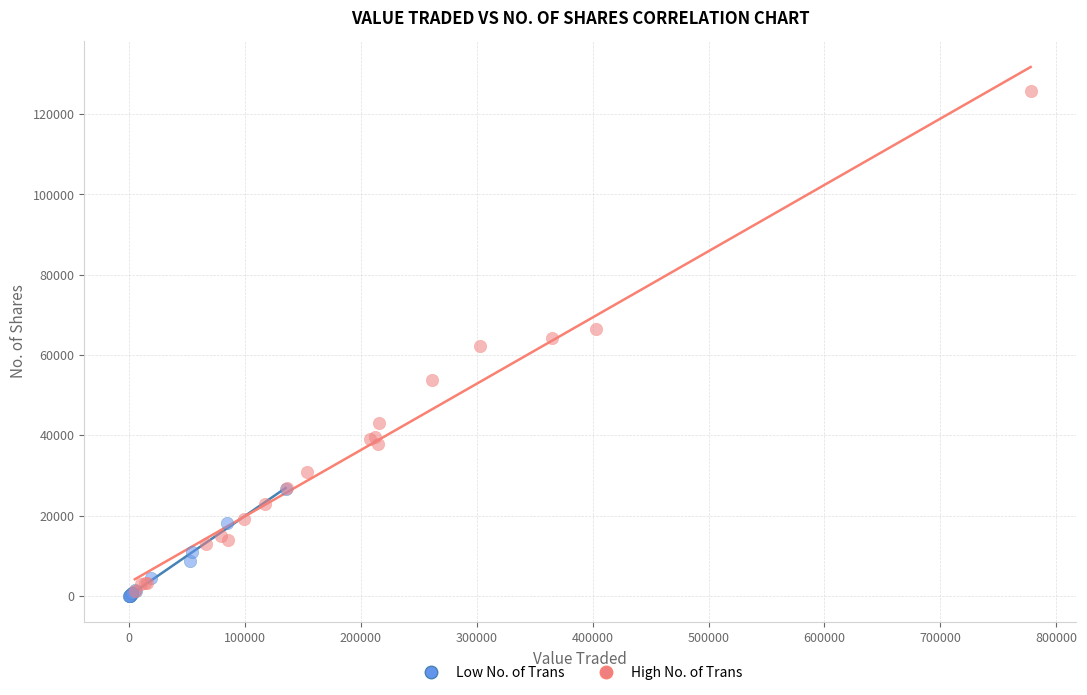

Which series has the largest Y range (max minus min)?

High No. of Trans